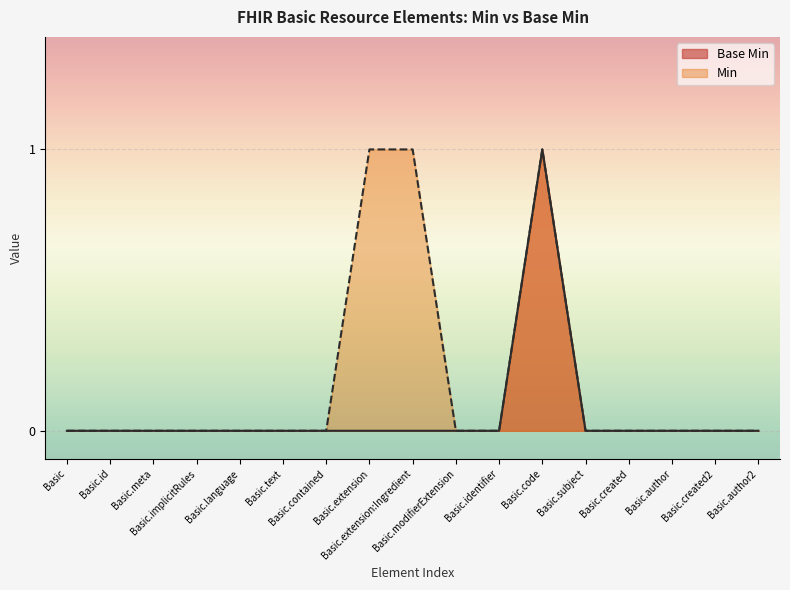

What is the label of the 7th point from the right?

Basic.identifier